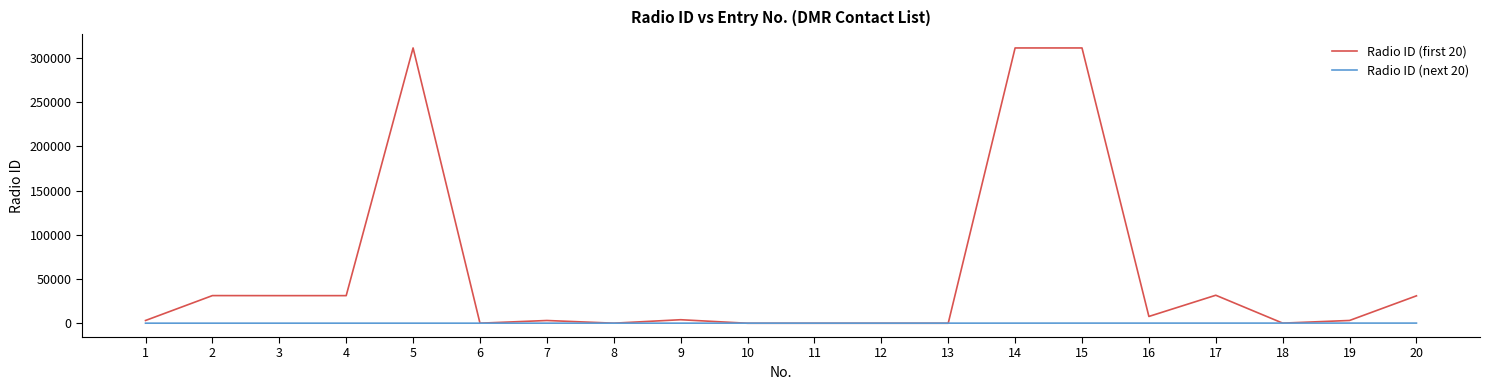

Which series has the widest spread of values?

Radio ID (first 20)